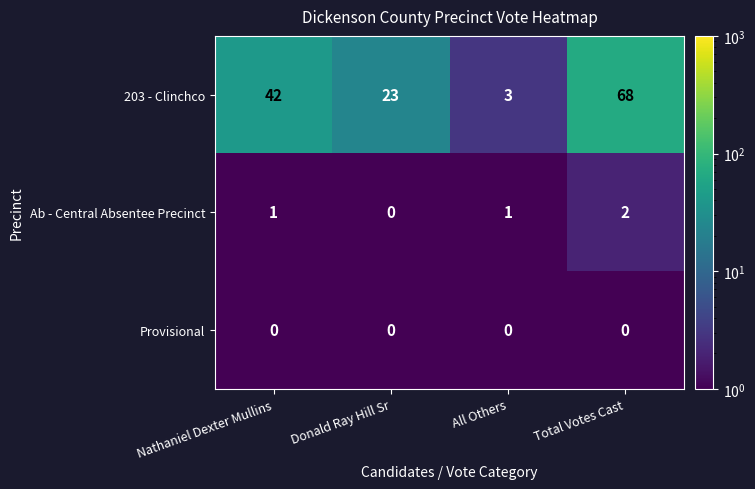

How many data points does each series have?

4